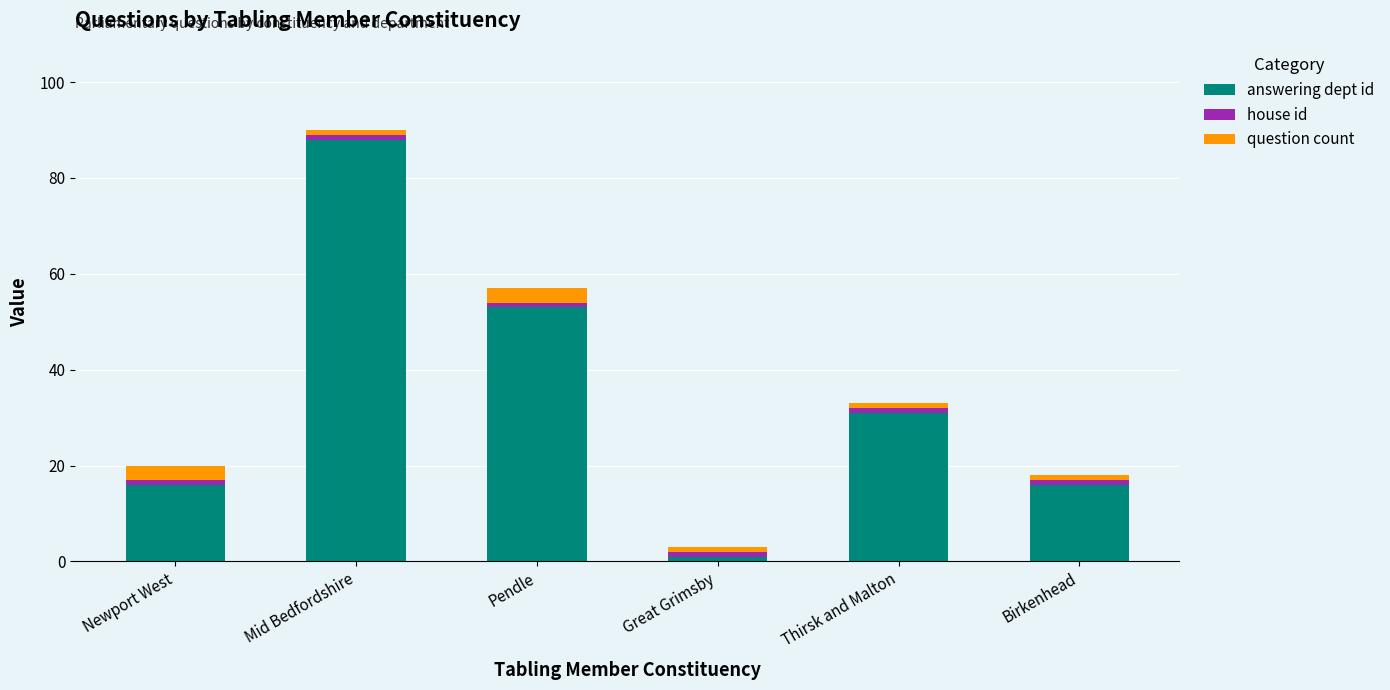

Is it true that answering dept id equals 16 at Newport West?

True